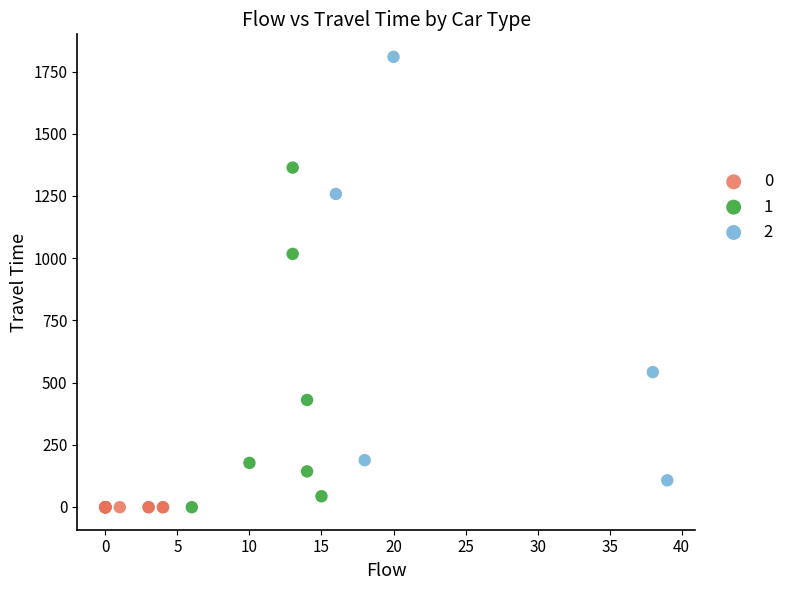

What are all the series names shown in the legend?

0, 1, 2